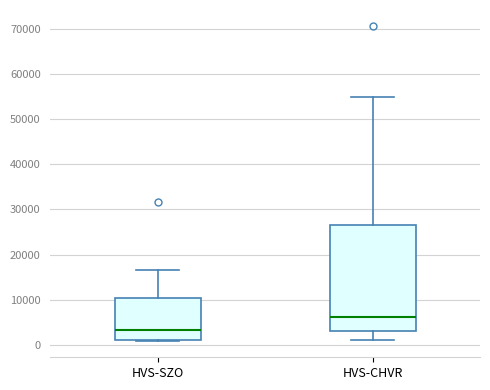

Reading left to right, read every box against the y-axis: the position of its median line, the range the box covers, and the ends of its whiskers. The values are not printed on the chart, so give them approximately, as read against the axis.

HVS-SZO: median 3000, box 1000 to 10000, whiskers 1000 (just below the box's lower edge) to 17000
HVS-CHVR: median 6000, box 3000 to 27000, whiskers 1000 to 55000